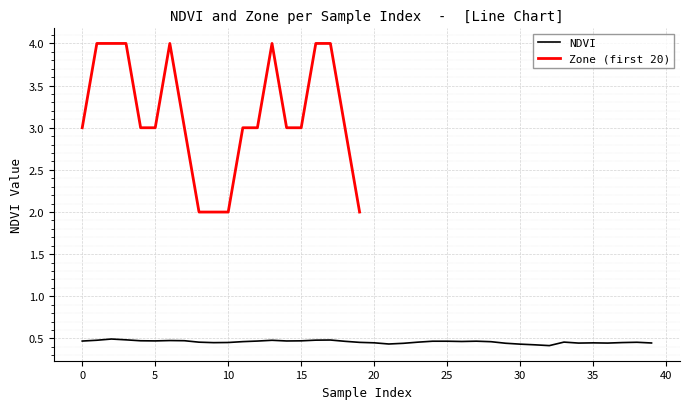

Reading left to right, extract all data points from this chart.

0.5	0.5	0.5	0.5	0.5	0.5	0.5	0.5	0.5	0.5	0.5	0.5	0.5	0.5	0.5	0.5	0.5	0.5	0.5	0.5	0.4	0.4	0.4	0.5	0.5	0.5	0.5	0.5	0.5	0.4	0.4	0.4	0.4	0.5	0.4	0.4	0.4	0.5	0.5	0.4